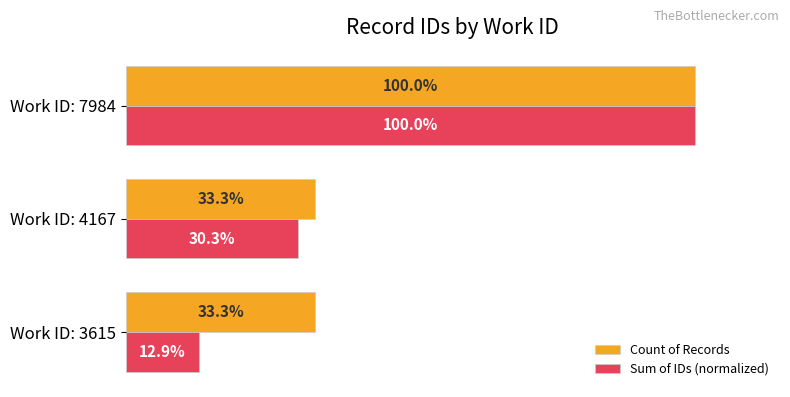

Which category has the highest value in the Count of Records series?

Work ID: 7984